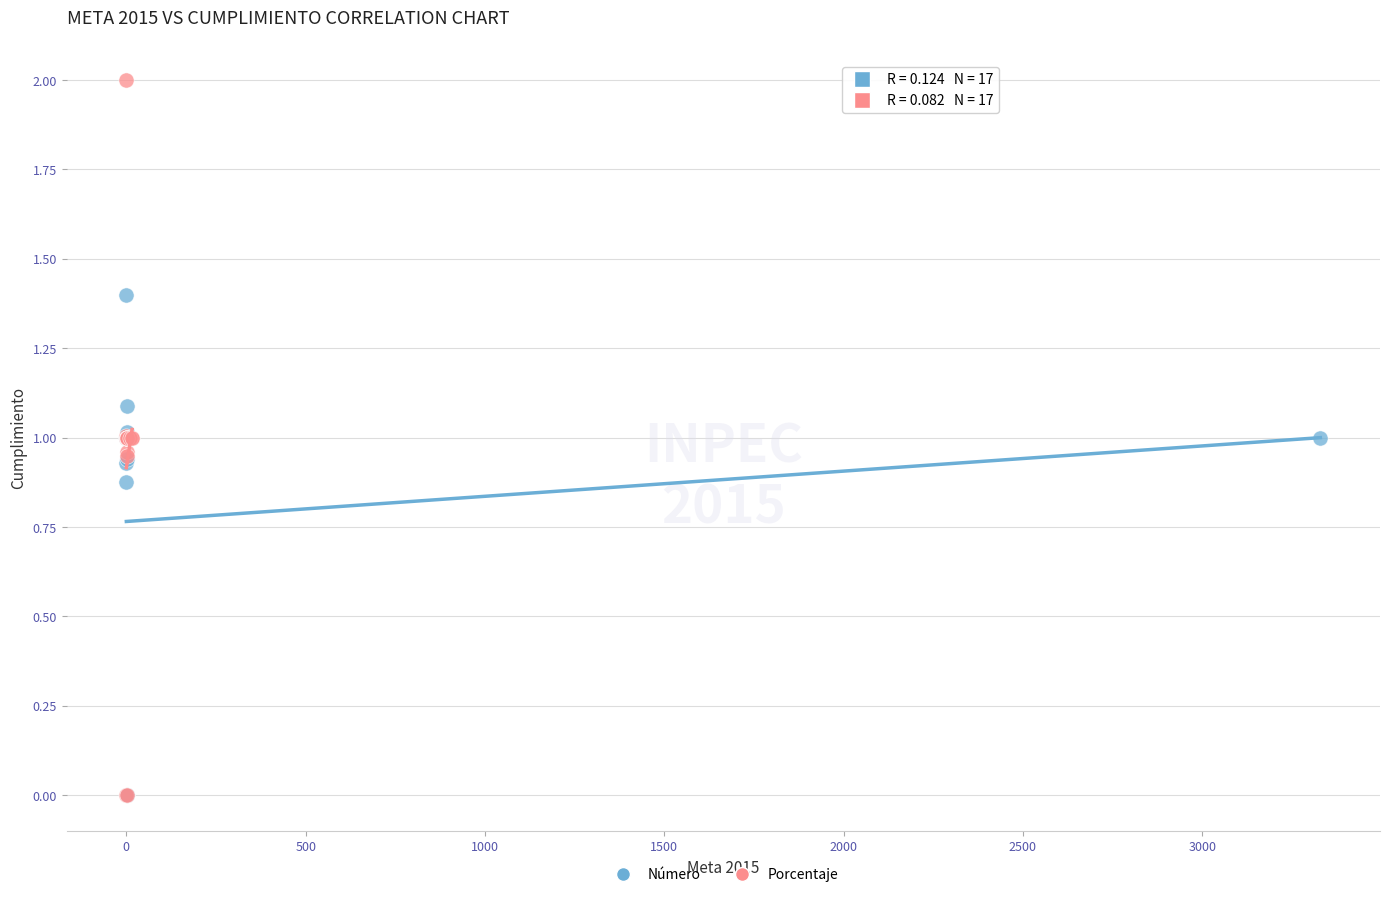

Which series contains the highest Y value?

Porcentaje